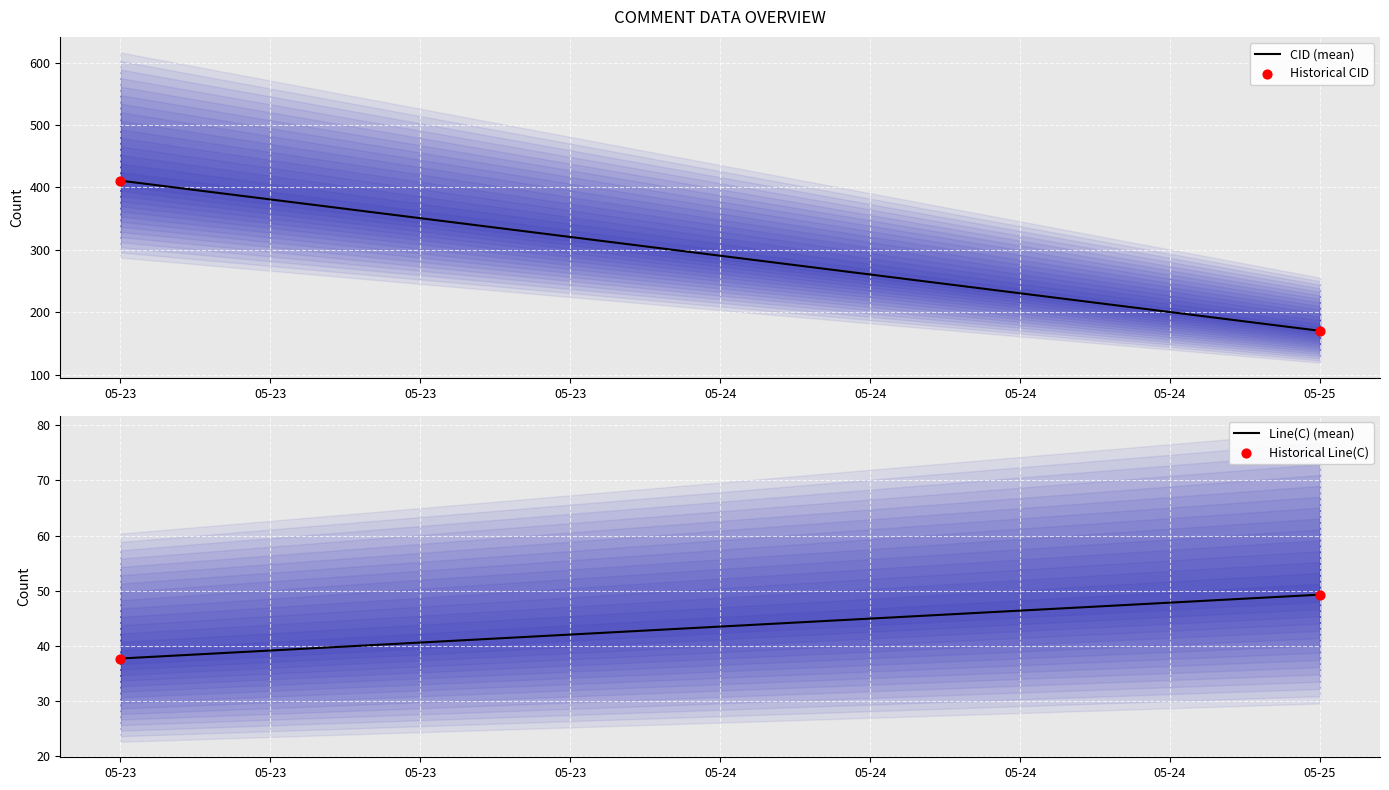

Is the value of CID (mean) at 05-23 greater than the value of Line(C) (mean) at 05-23?

Yes